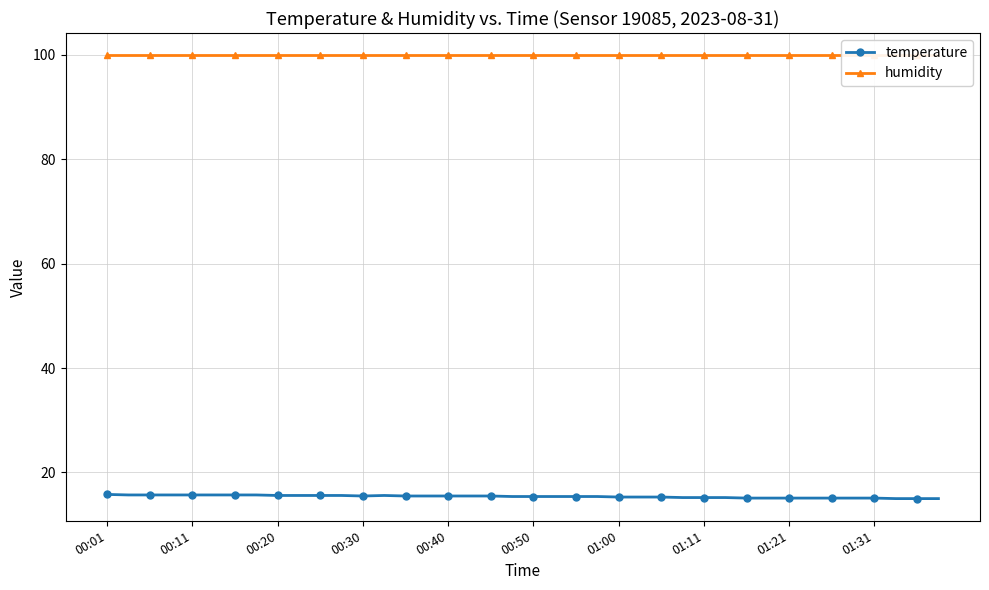

The value of temperature at 17 is 25.1. True or false?

False